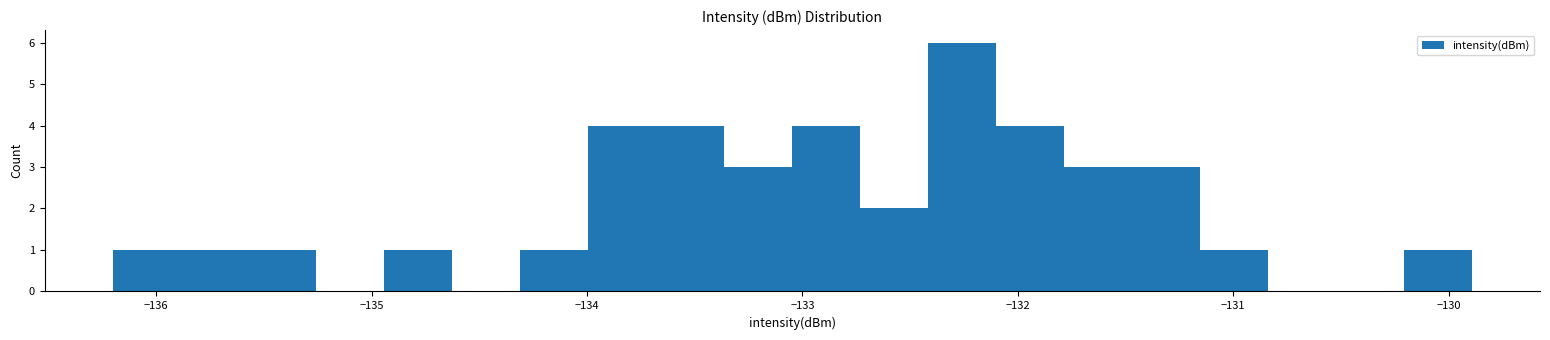

Around what value on the x-axis is the tallest bar? Give the approximate position of its centre, as read against the axis.

-132.3